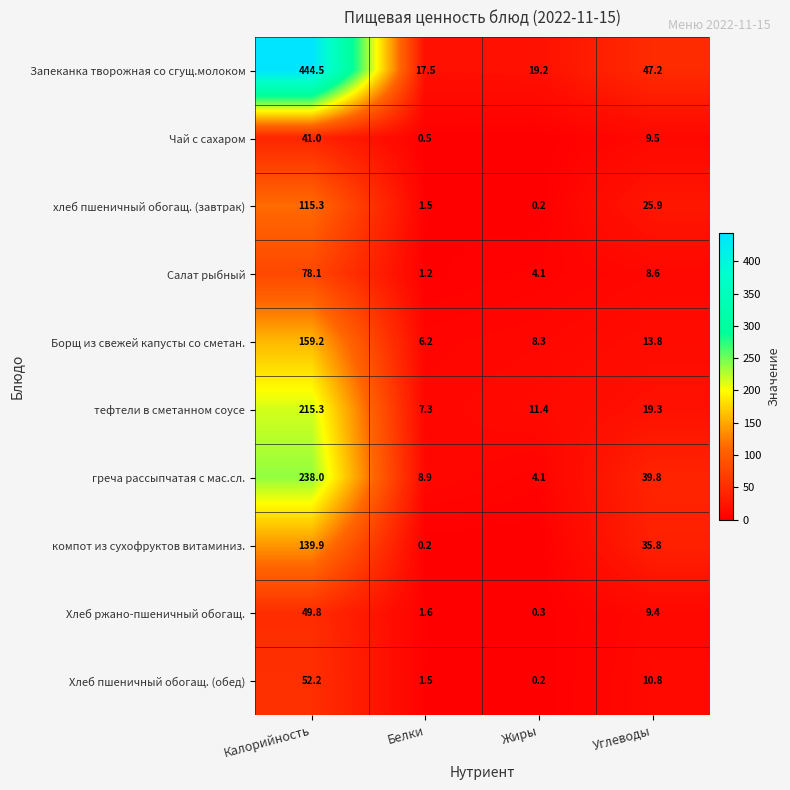

At which category is the sum across all series the highest?

Калорийность